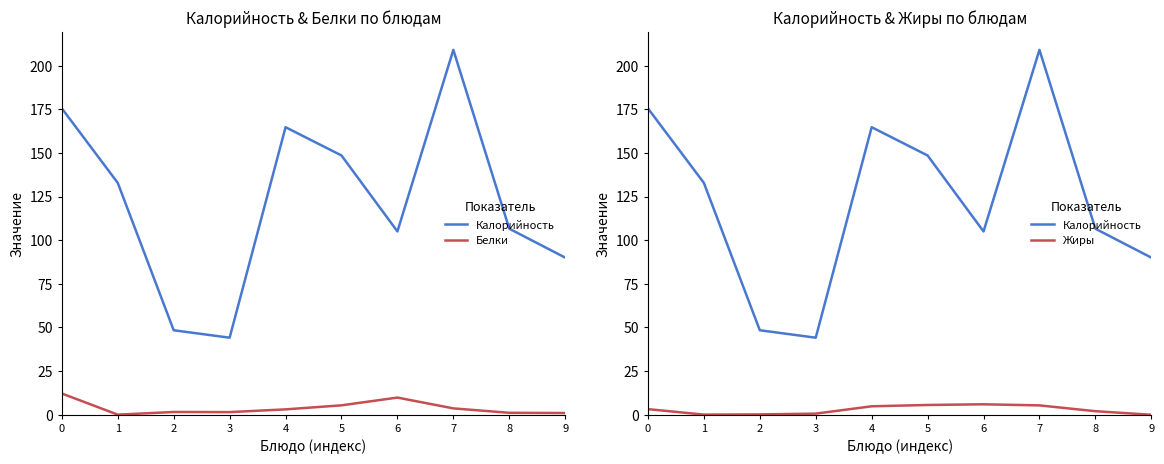

How many lines are shown in the chart?

3